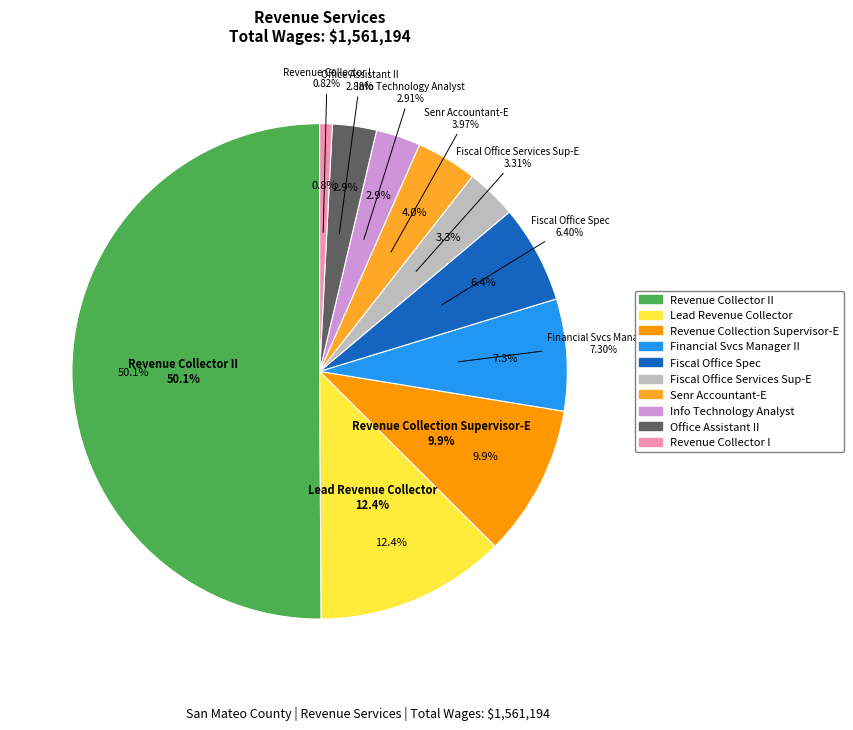

Count the number of slices in the pie.

10